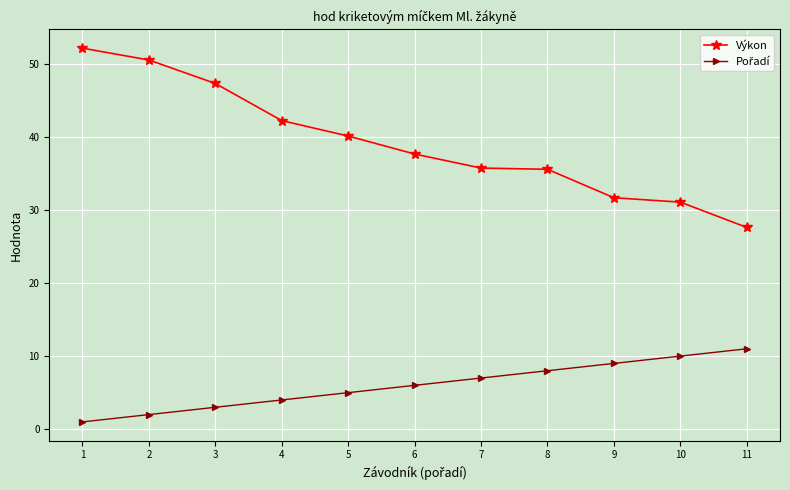

The value of Výkon at 4 is 8.8. True or false?

False